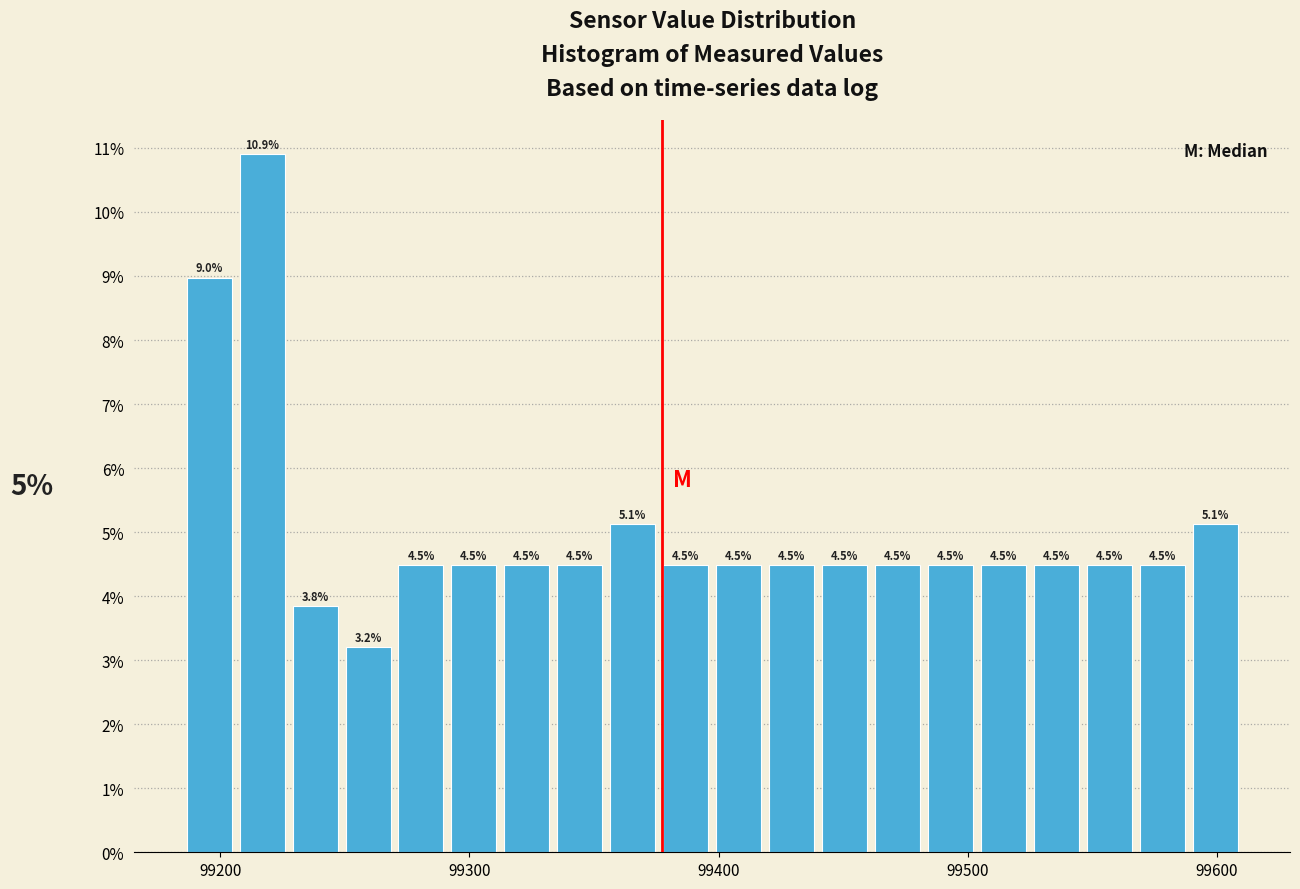

Around what value on the x-axis is the tallest bar? Give the approximate position of its centre, as read against the axis.

99220